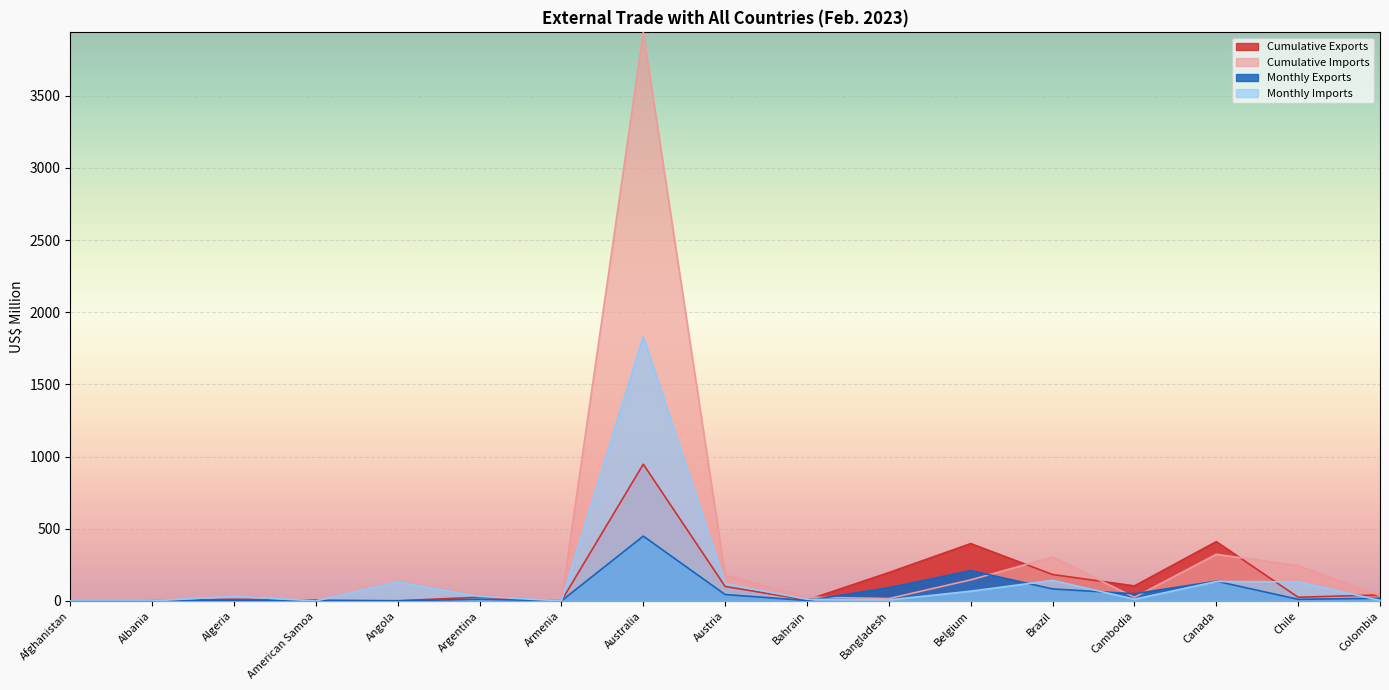

At which label is Cumulative Imports closest to 1969?

Canada